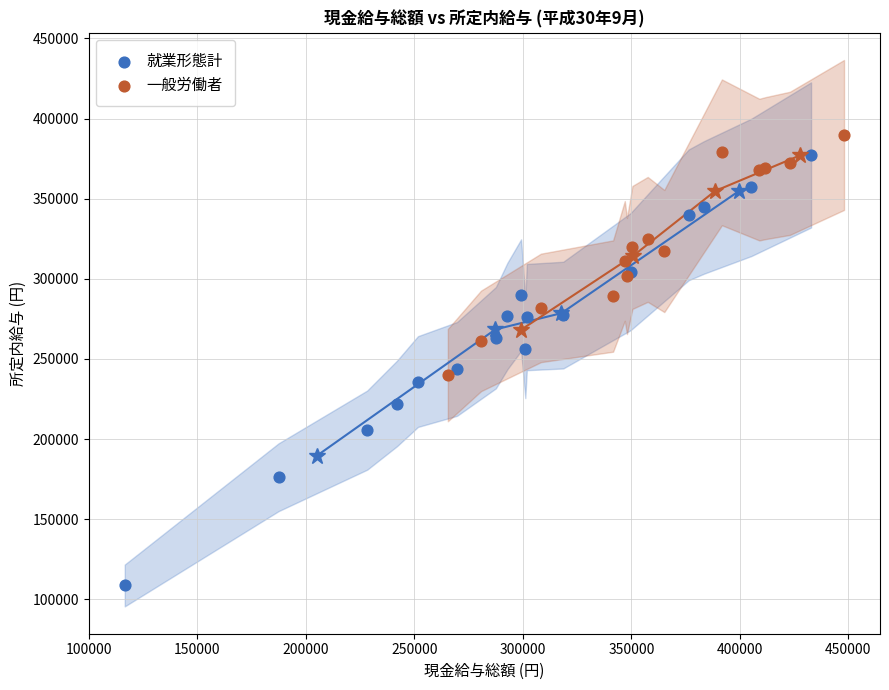

Which series has the widest spread of Y values?

就業形態計